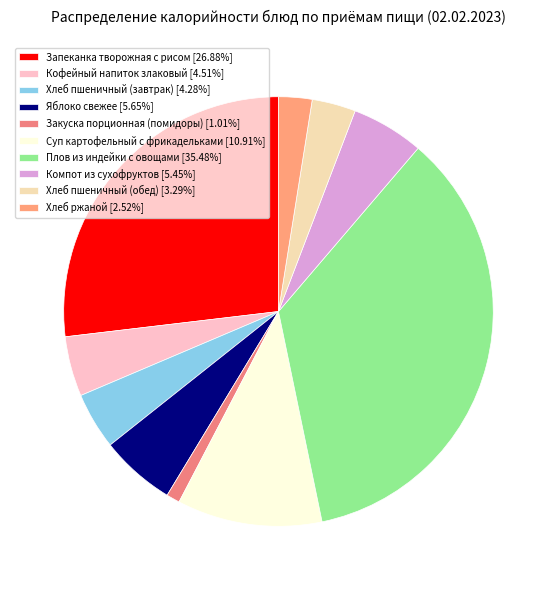

Count the number of slices in the pie.

10